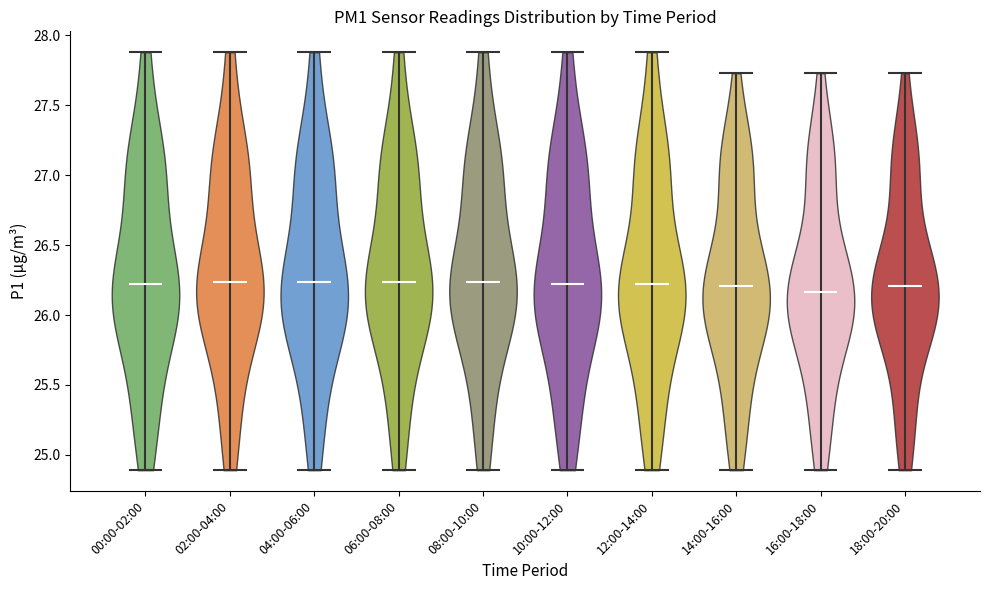

Reading left to right, read every violin against the y-axis: where its median line is, and the lowest and highest points it reaches. The values are not printed on the chart, so give them approximately, as read against the axis.

00:00-02:00: median line 26.25, lowest point 24.90, highest point 27.90
02:00-04:00: median line 26.25, lowest point 24.90, highest point 27.90
04:00-06:00: median line 26.25, lowest point 24.90, highest point 27.90
06:00-08:00: median line 26.25, lowest point 24.90, highest point 27.90
08:00-10:00: median line 26.25, lowest point 24.90, highest point 27.90
10:00-12:00: median line 26.25, lowest point 24.90, highest point 27.90
12:00-14:00: median line 26.20, lowest point 24.90, highest point 27.90
14:00-16:00: median line 26.20, lowest point 24.90, highest point 27.75
16:00-18:00: median line 26.15, lowest point 24.90, highest point 27.75
18:00-20:00: median line 26.20, lowest point 24.90, highest point 27.75